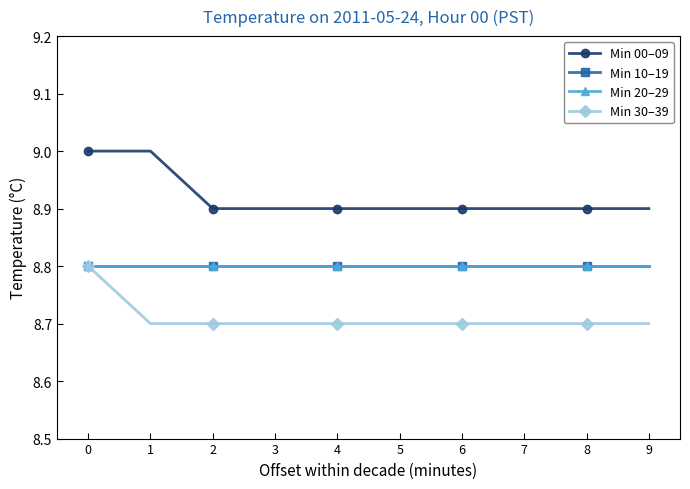

What is the value of the Min 00–09 point at the 9th from the left?

8.9